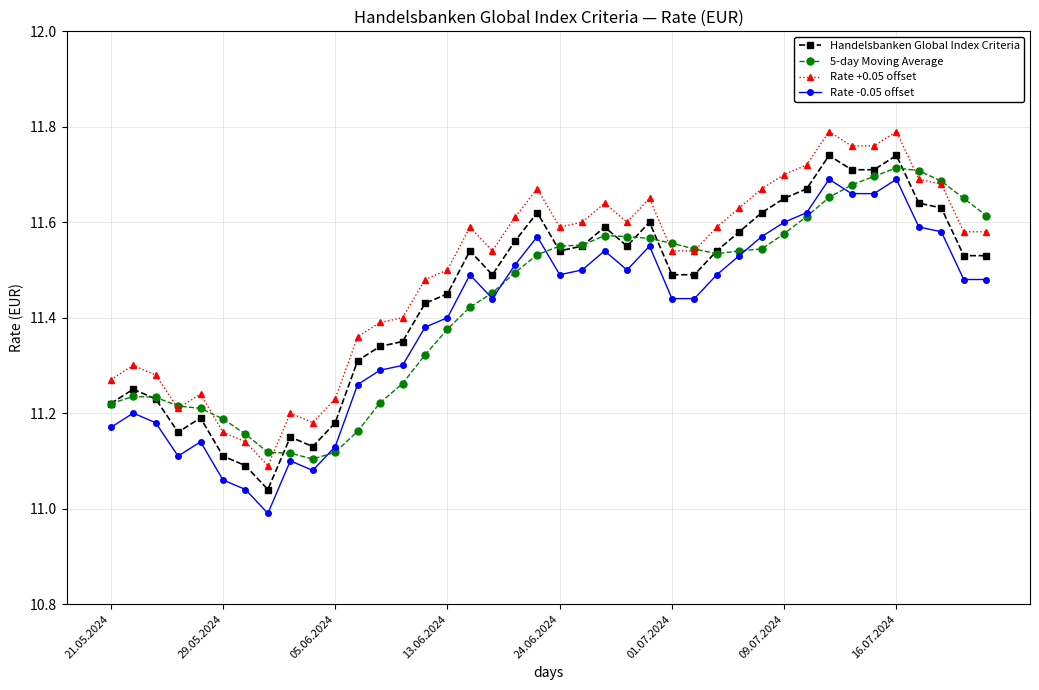

True or false: Rate +0.05 offset has more than 1 points higher than both neighbors.

True